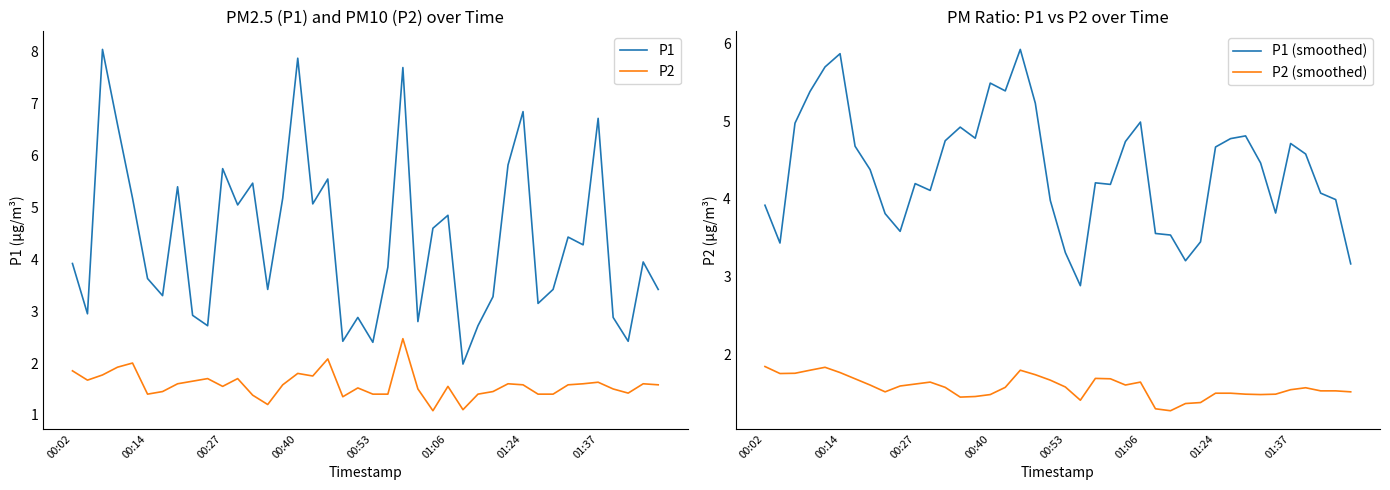

True or false: P1 and P2 cross at least once.

False